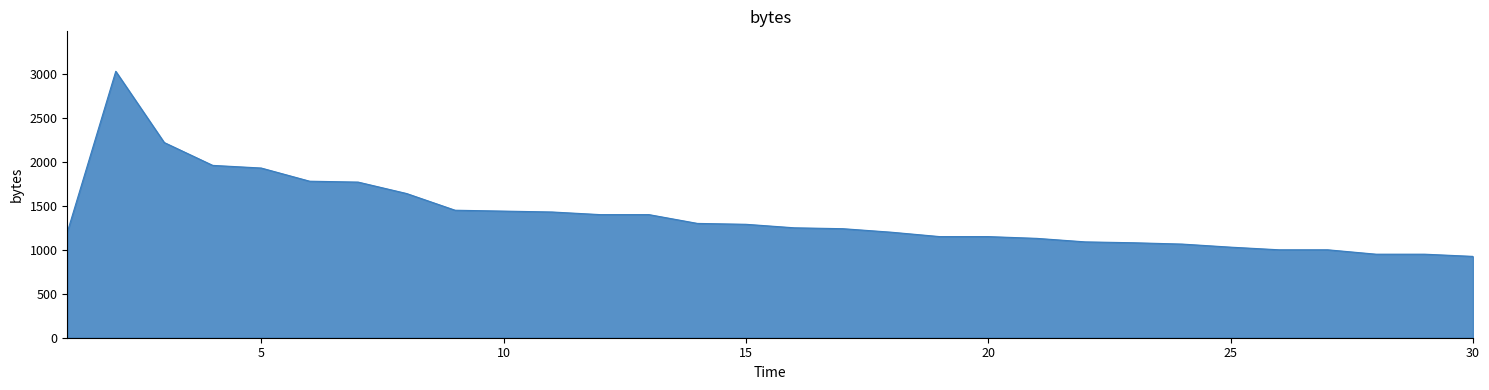

True or false: there are more than 0 points higher than both neighbors.

True